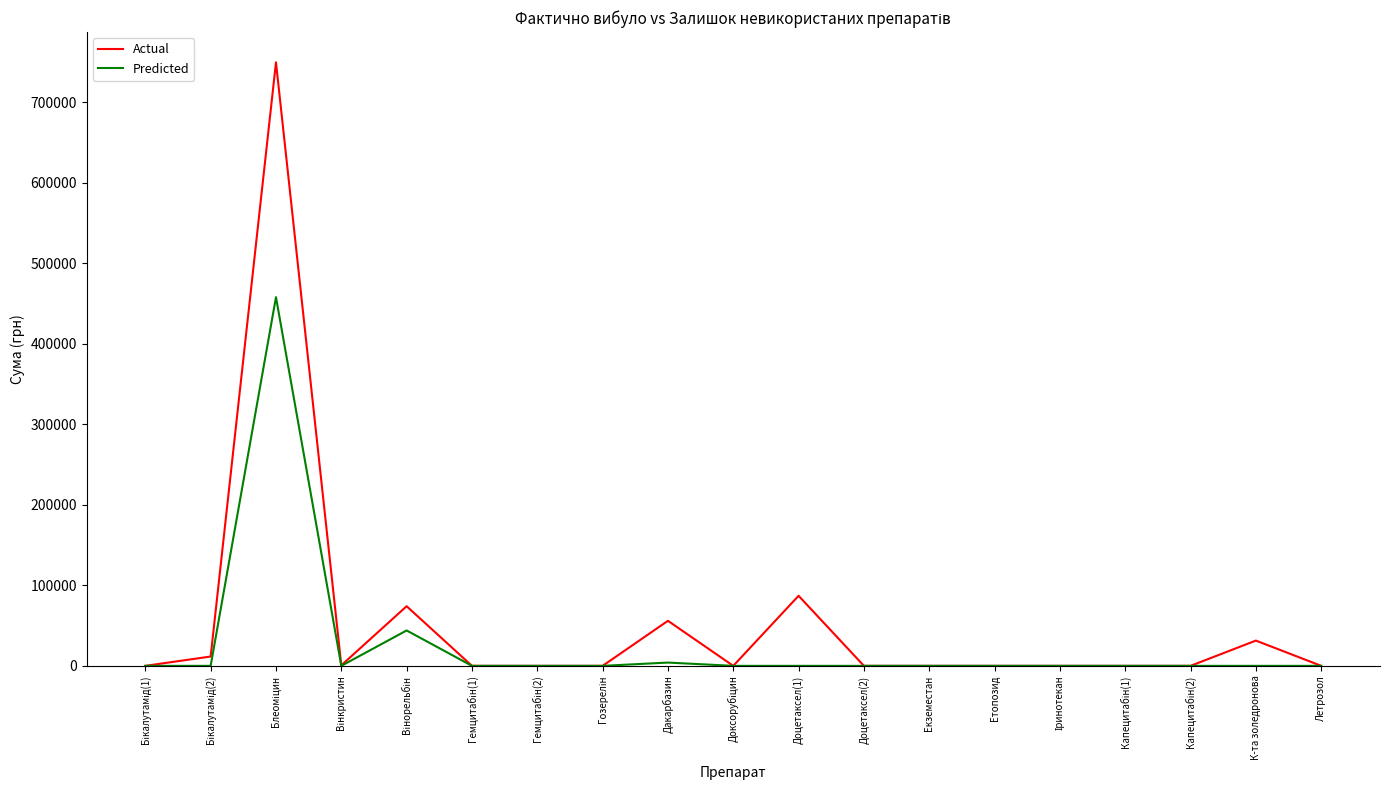

Where is Actual nearest to the value 374669?

Доцетаксел(1)